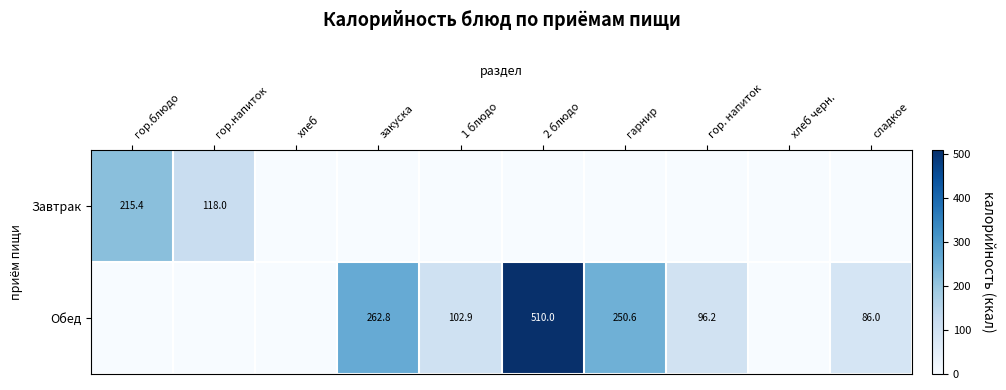

Is the value of Завтрак at сладкое greater than the value of Обед at гарнир?

No